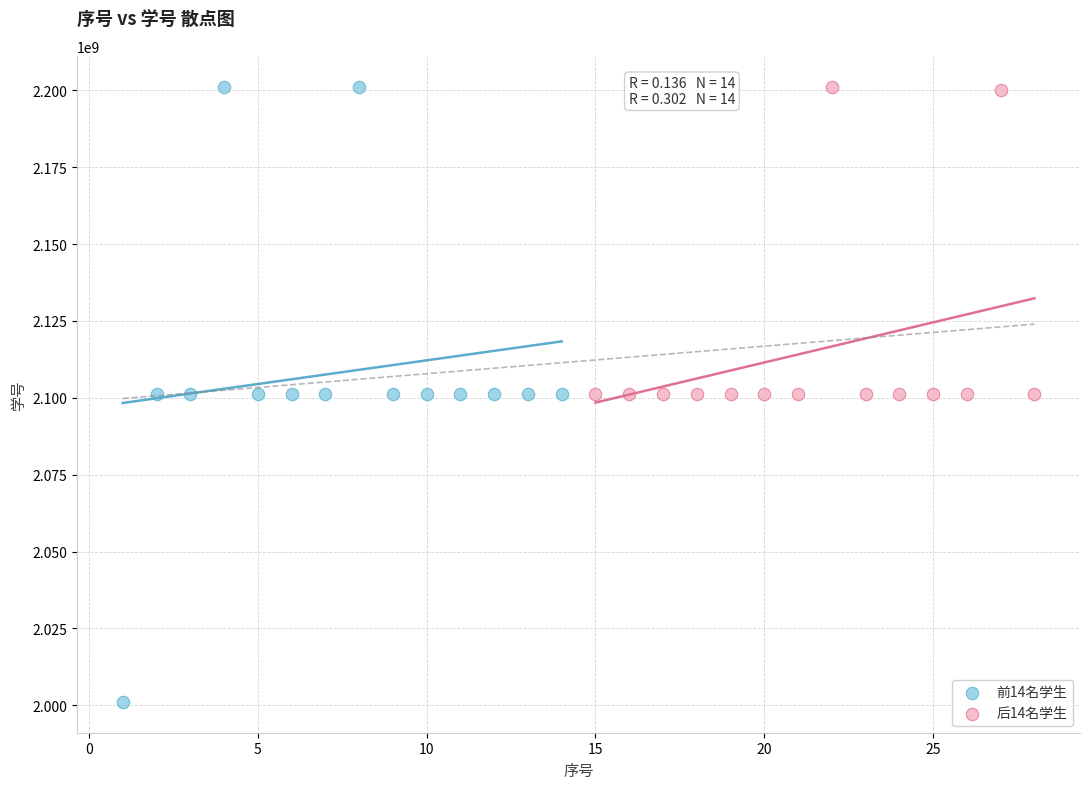

Which series contains the lowest Y value?

前14名学生